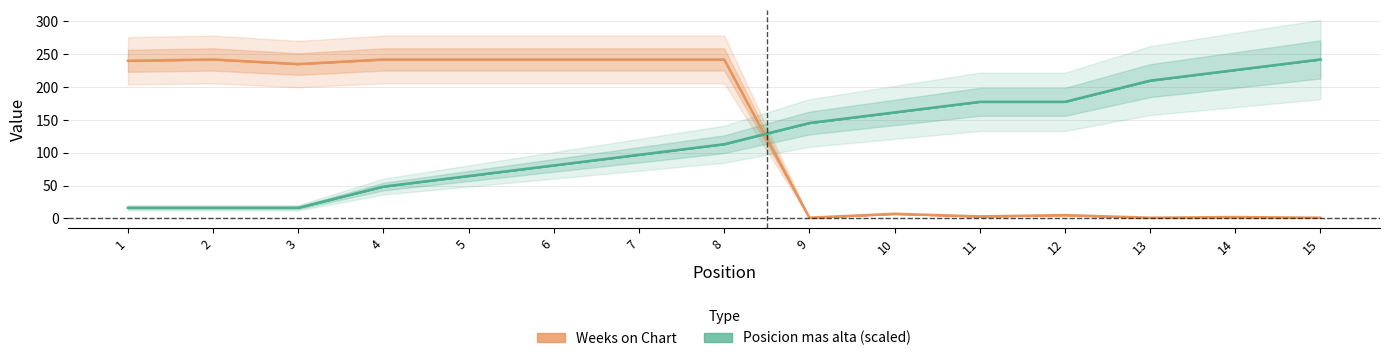

Is it true that Posicion mas alta equals 96.8 at 7?

True